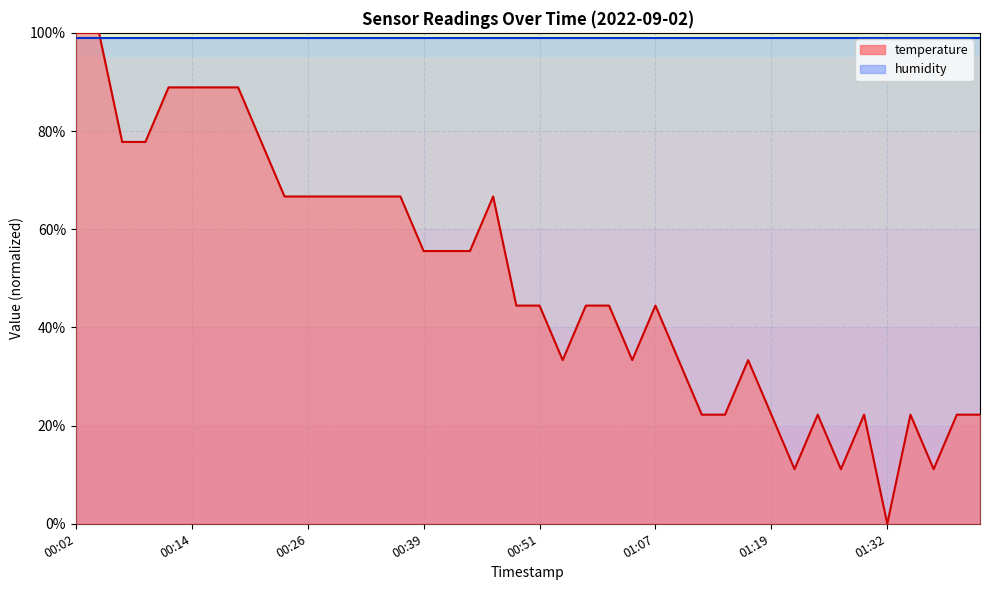

What is the maximum value shown in the chart?

100.0